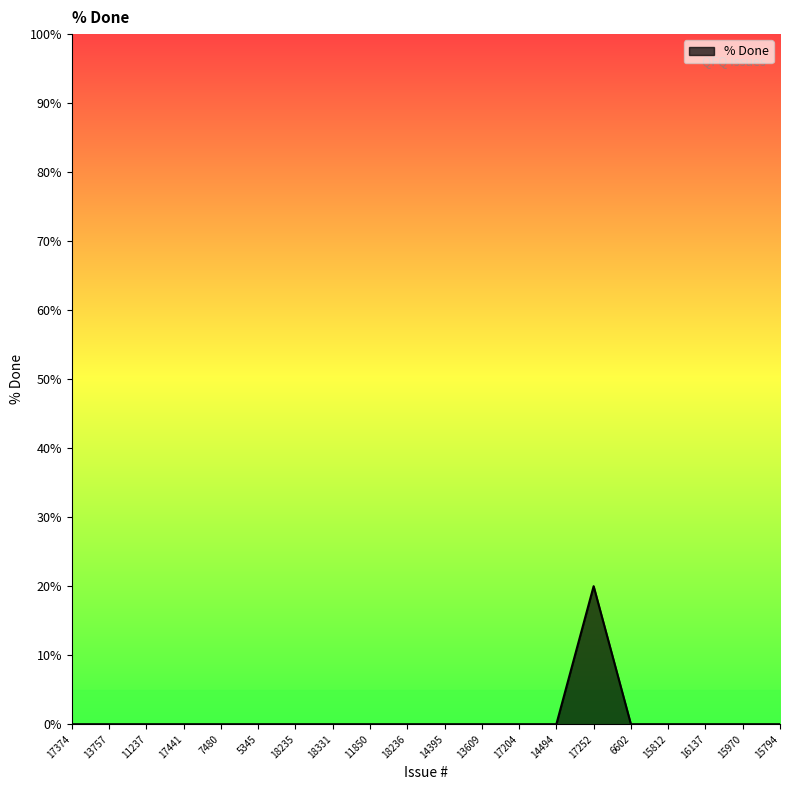

What position from the right is 17252?

6